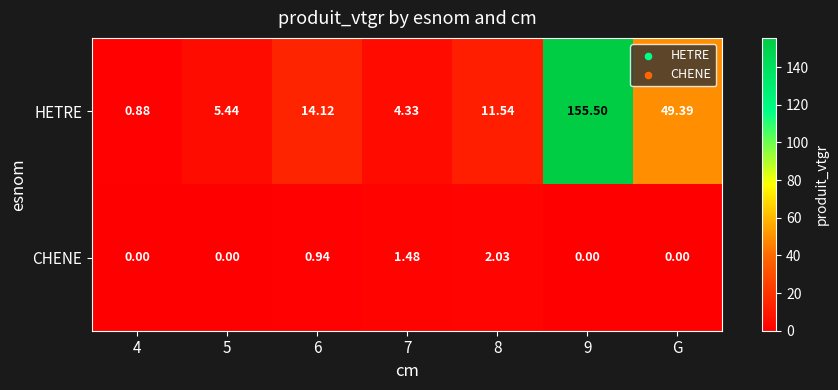

At which category does the chart reach its peak across all series?

9